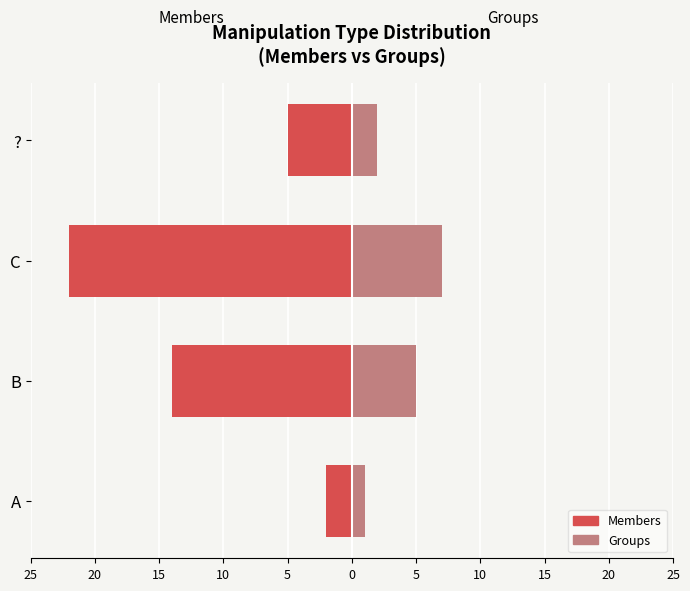

How many data points in Groups are less than 5?

2